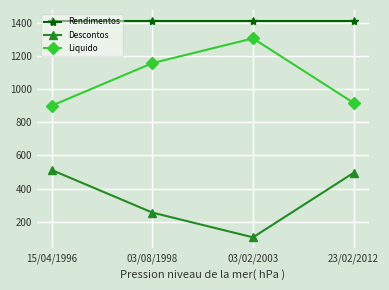

Reading left to right, transcribe all the data shown in this chart.

Rendimentos: 15/04/1996=1412.0	03/08/1998=1412.0	03/02/2003=1412.0	23/02/2012=1412.0
Descontos: 15/04/1996=511.4	03/08/1998=255.0	03/02/2003=105.9	23/02/2012=494.7
Liquido: 15/04/1996=900.6	03/08/1998=1157.0	03/02/2003=1306.1	23/02/2012=917.3